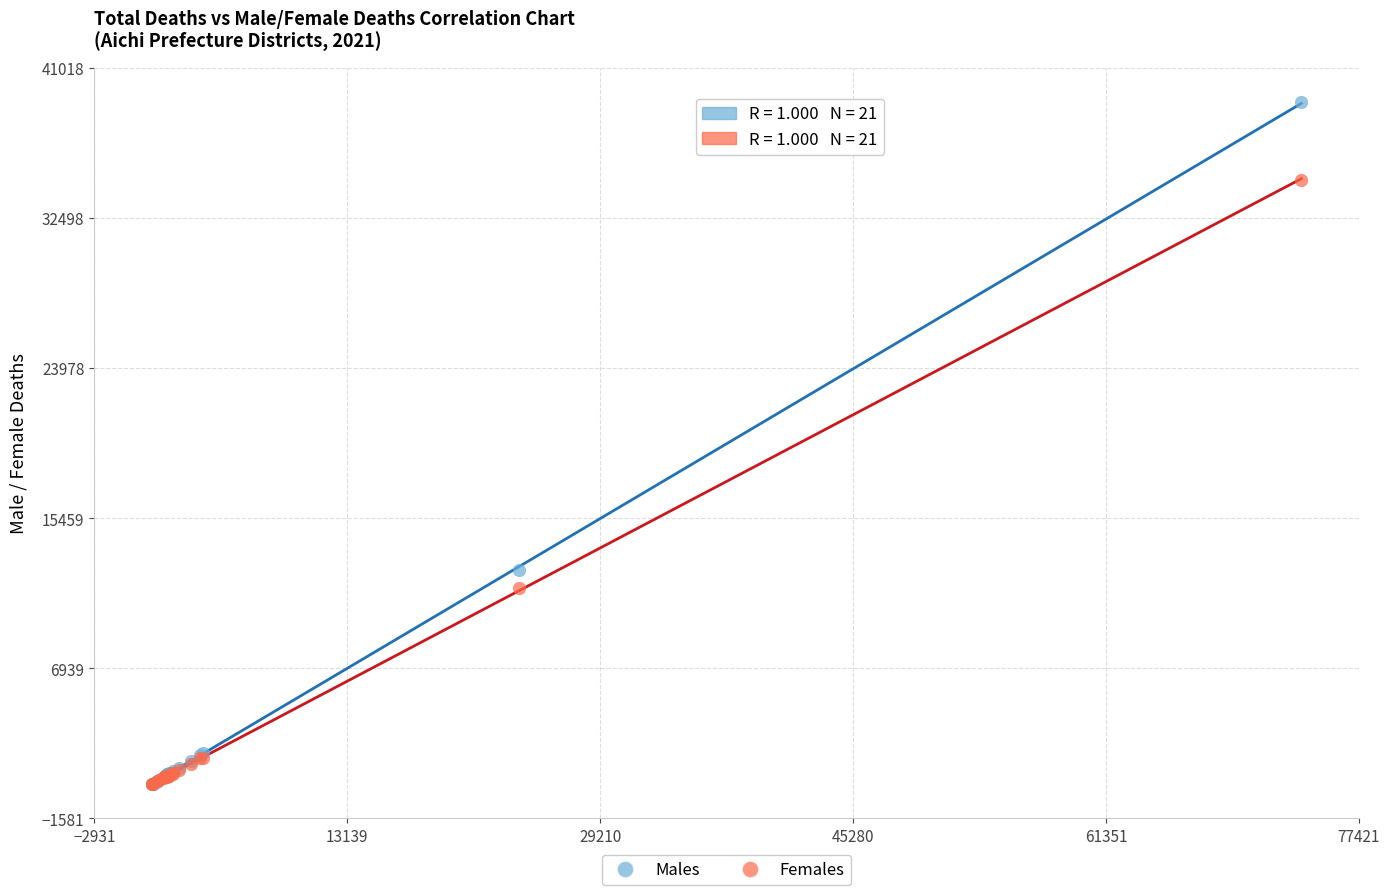

Across all series, what Y value is closest to 19718?

12501